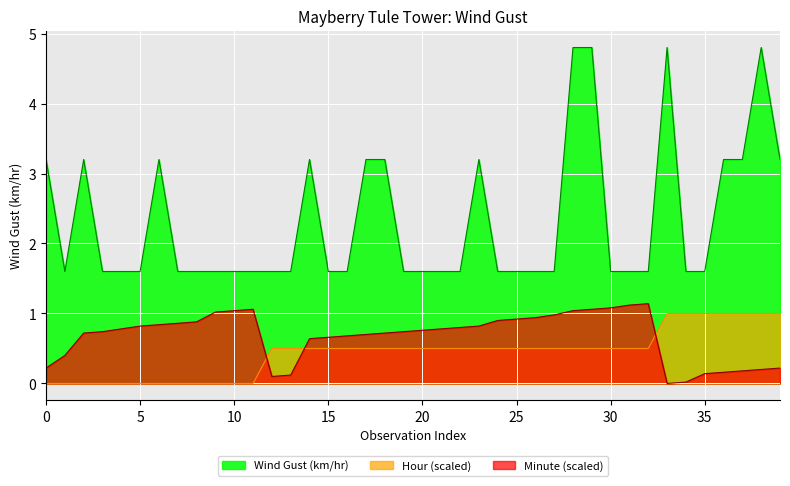

What is the difference between the highest and lowest values at 15?

1.1